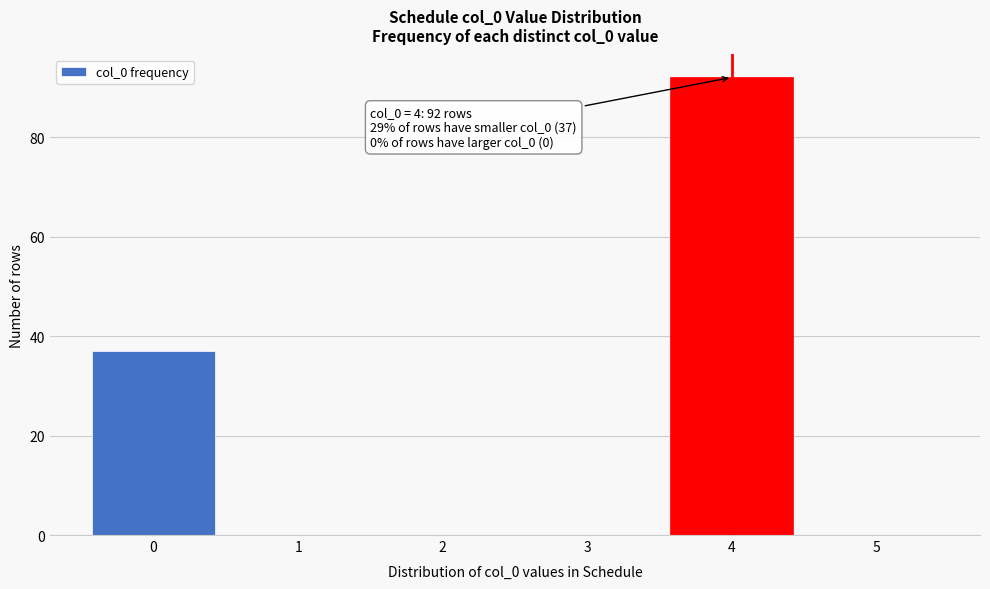

Which range on the x-axis has the tallest bar?

3.5 to 4.5